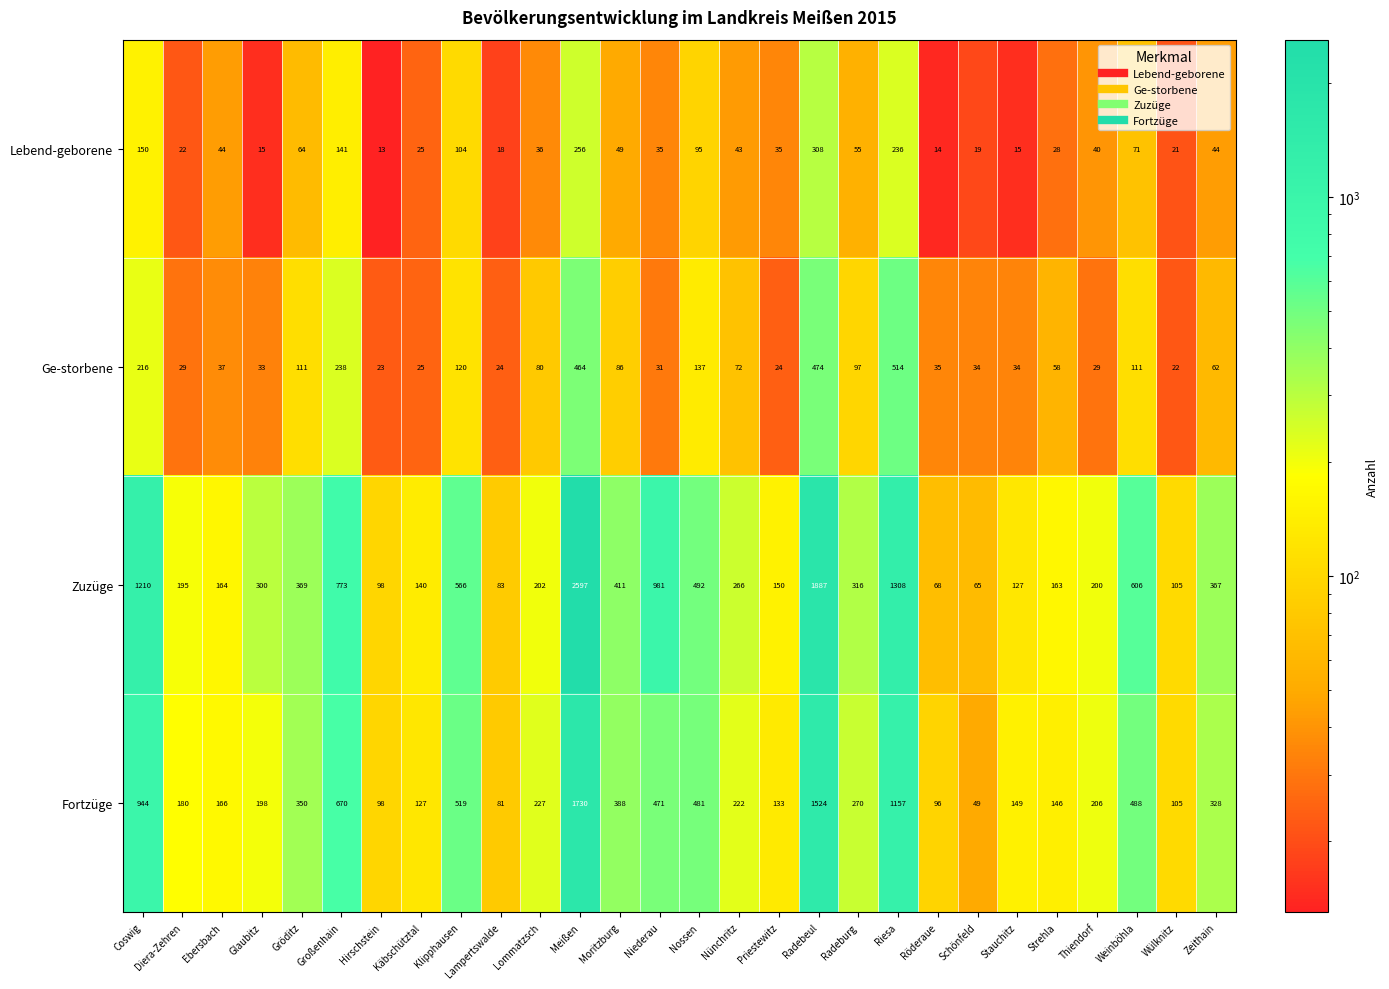

What is the difference between the maximum and minimum values in the Lebend-geborene series?

295